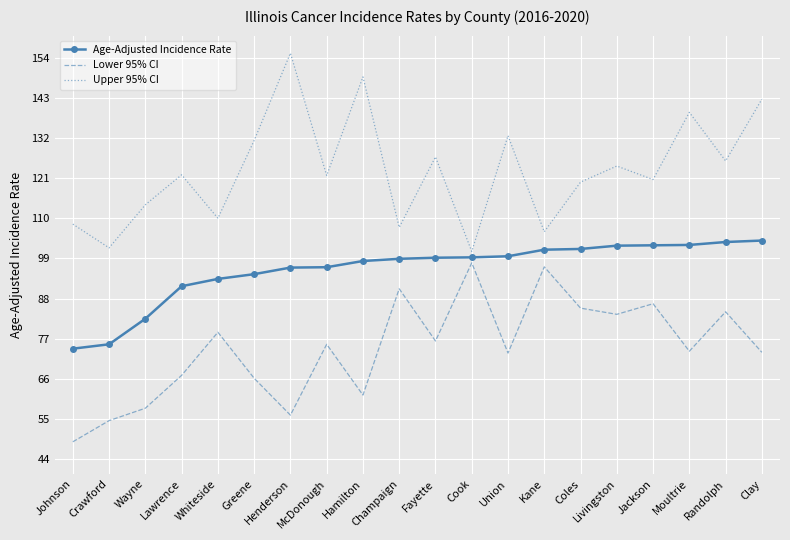

Is it true that Age-Adjusted Incidence Rate equals 93.4 at Whiteside?

True